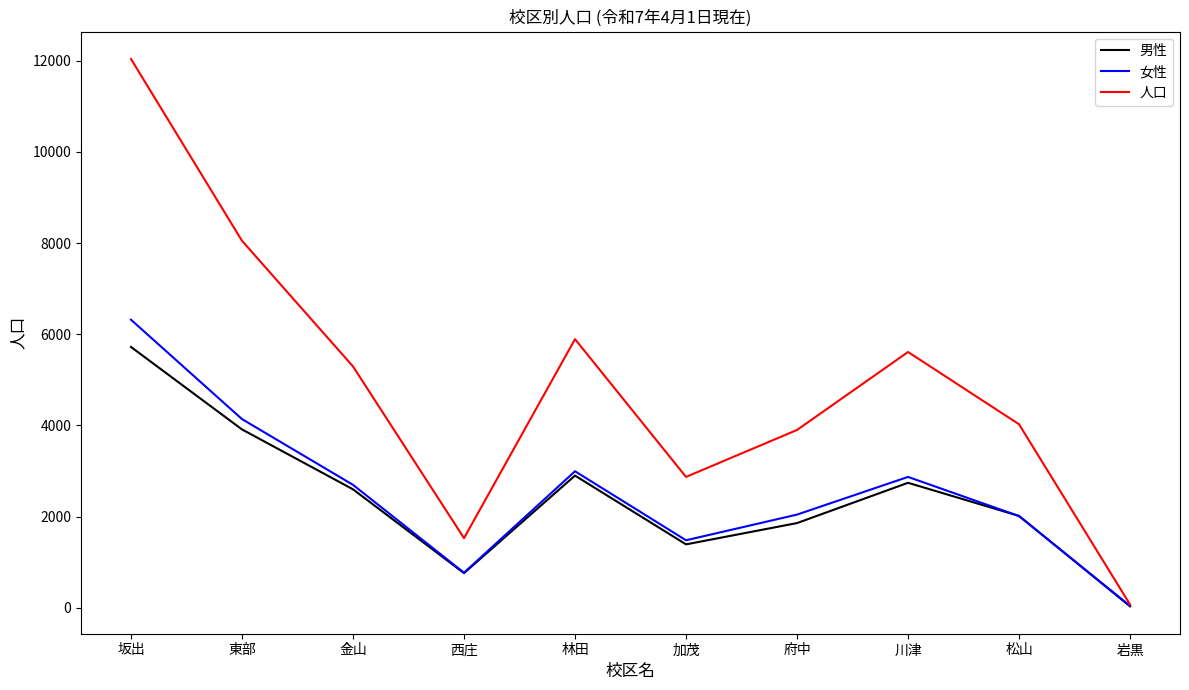

Rank the series by their maximum value, from highest to lowest.

人口, 女性, 男性